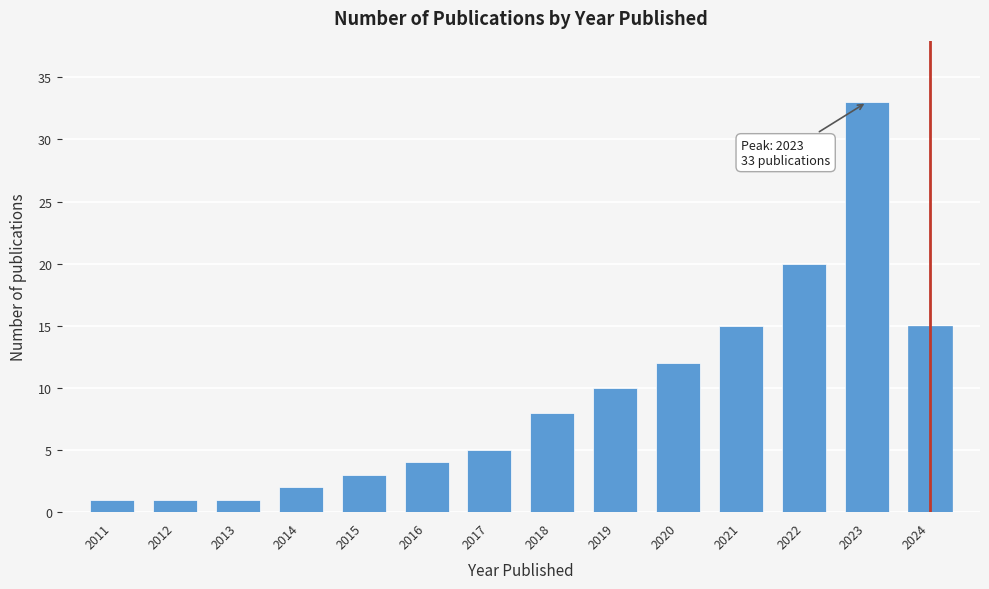

Reading left to right, extract all data points from this chart.

1	1	1	2	3	4	5	8	10	12	15	20	33	15